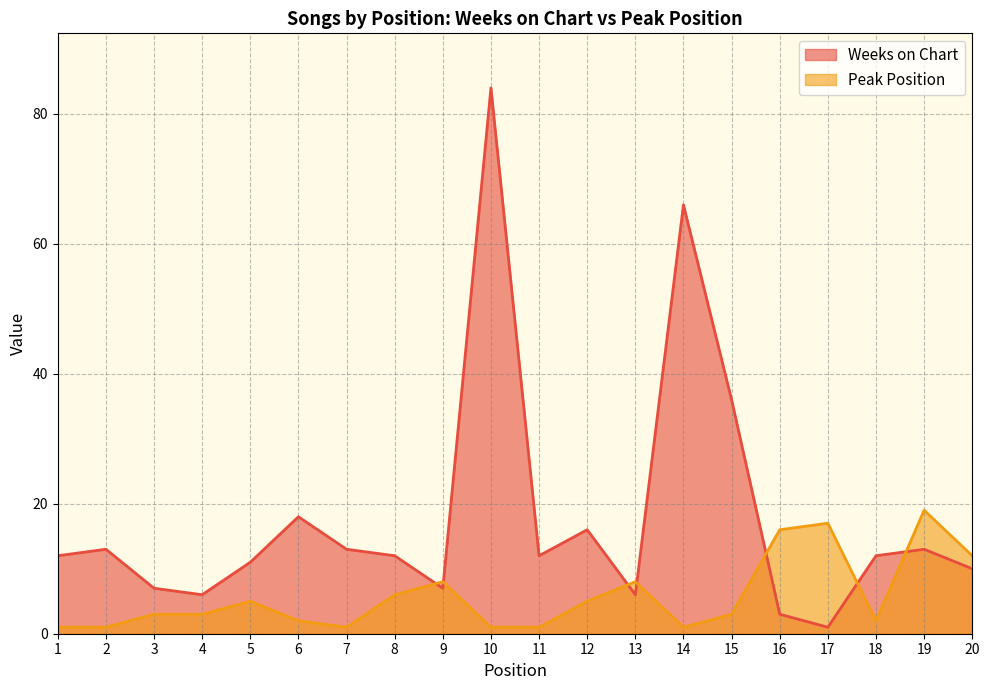

True or false: Peak Position has more than 1 points higher than both neighbors.

True